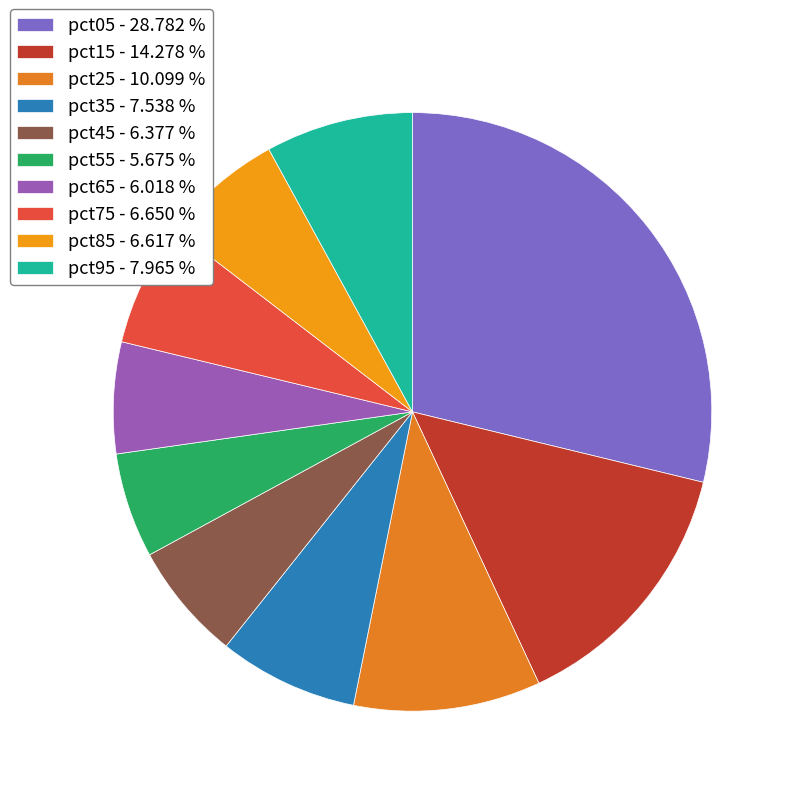

What percentage is NOT represented by pct85?

93.4%